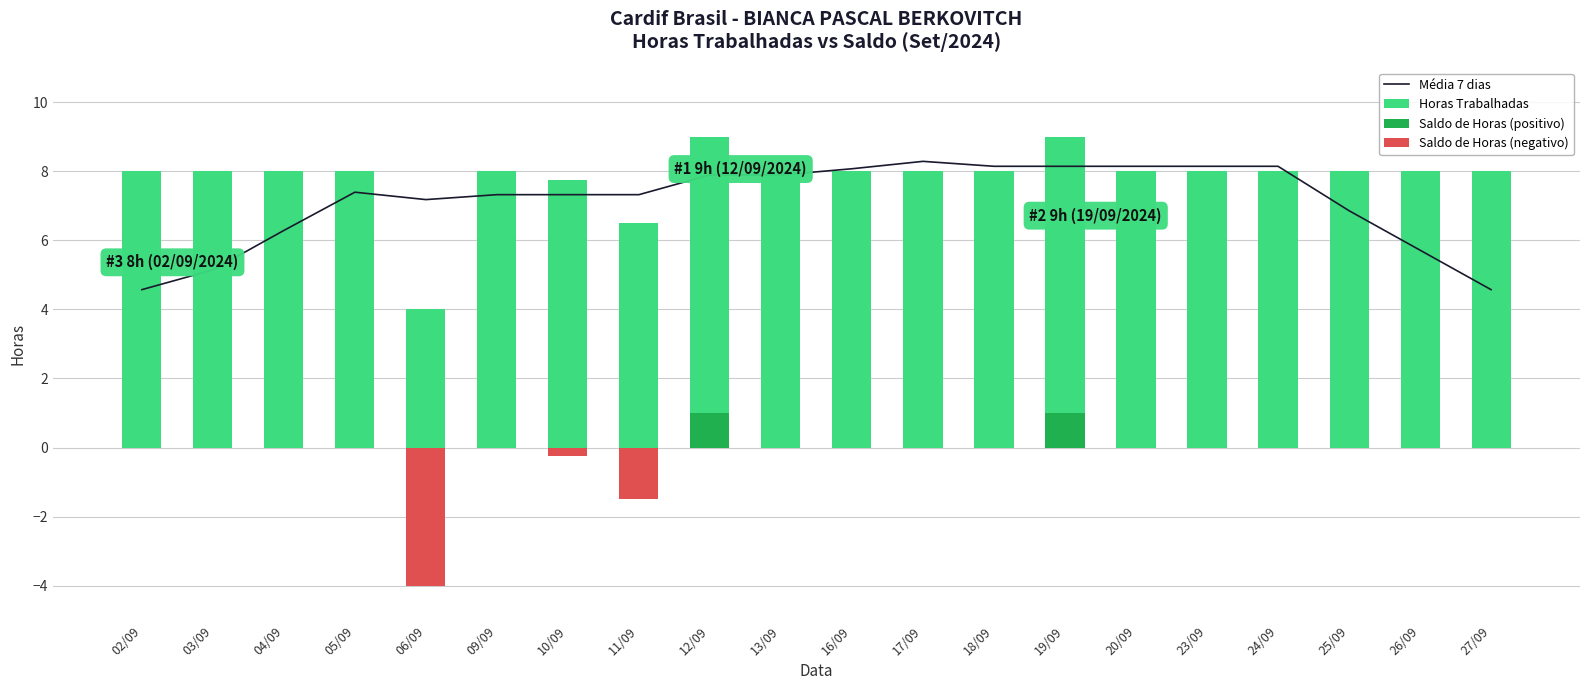

True or false: Média 7 dias has a value of 1.8 at 18/09.

False